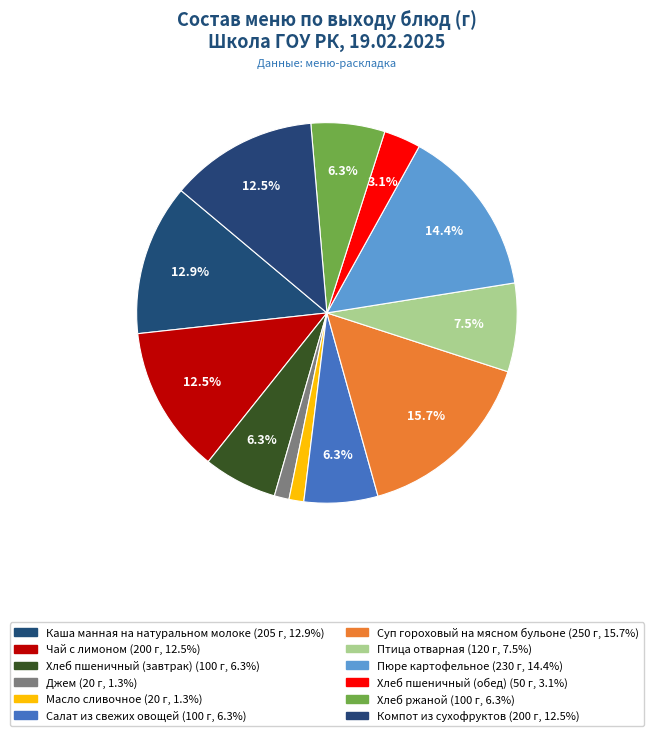

Does any single category account for the majority?

No